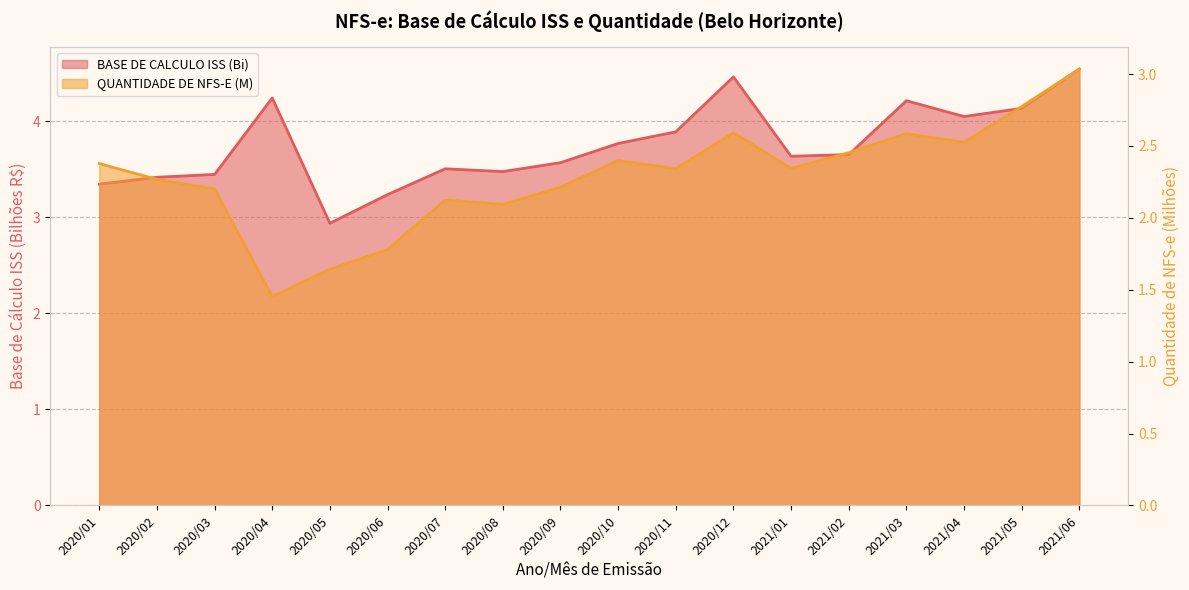

What is the greatest value displayed?

4.5